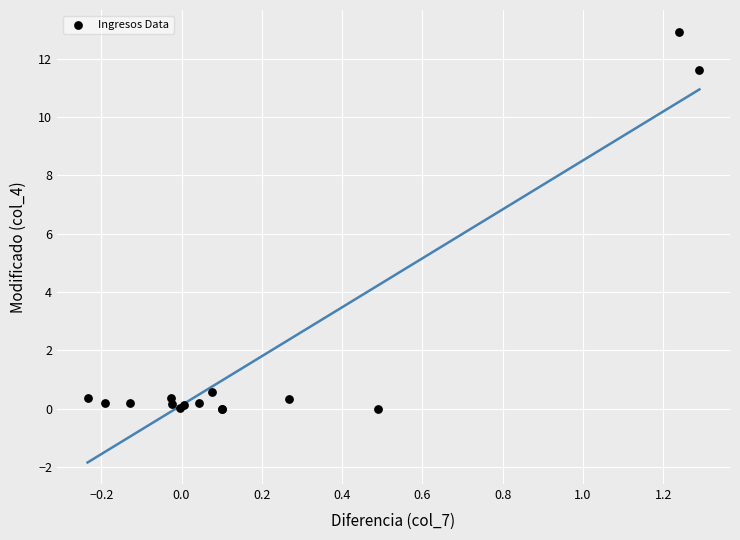

What Y value in the scatter plot is closest to 6?

0.6